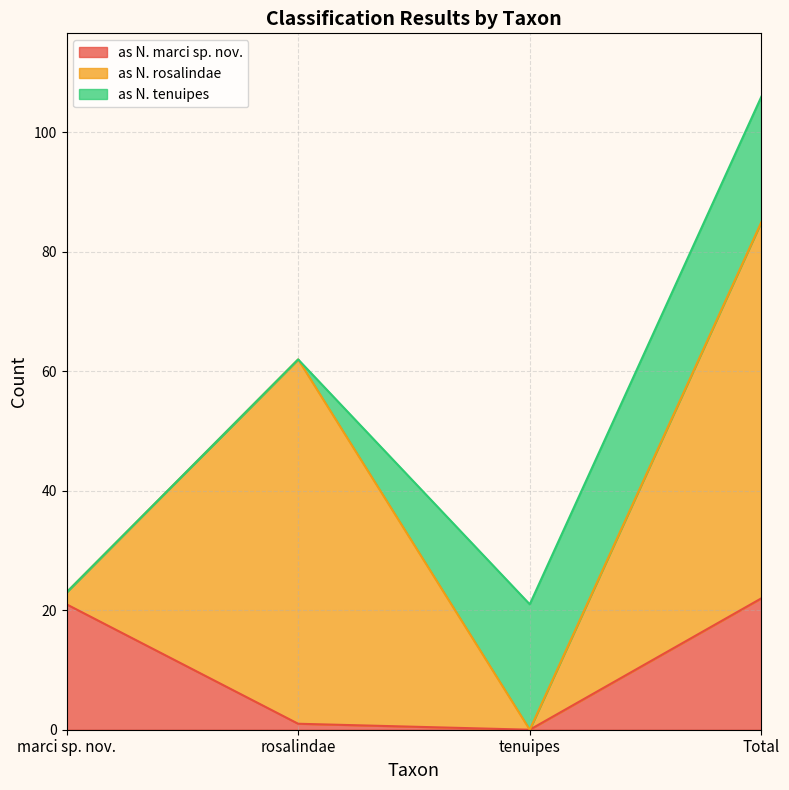

Which category has the lowest value in the as N. marci sp. nov. series?

tenuipes